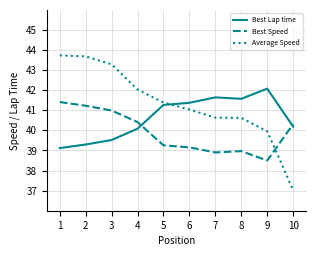

How many lines are shown in the chart?

3